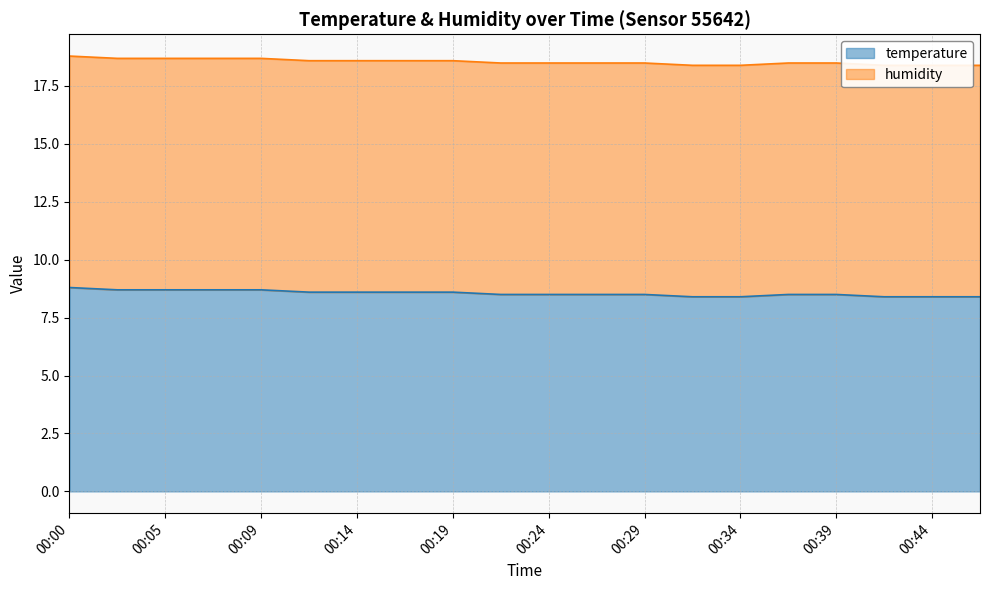

List the labels in order of value, smallest first.

00:31, 00:34, 00:41, 00:44, 00:46, 00:22, 00:24, 00:26, 00:29, 00:36, 00:39, 00:12, 00:14, 00:17, 00:19, 00:02, 00:05, 00:07, 00:09, 00:00